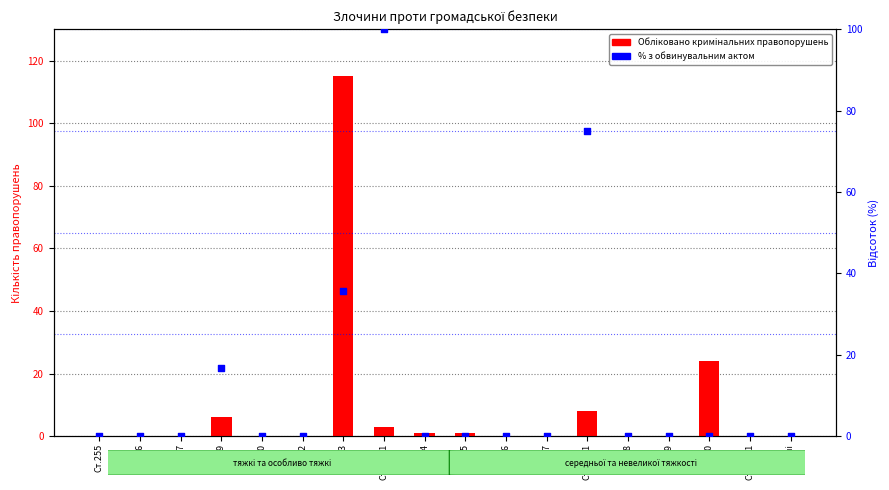

Which series contains the highest Y value?

Обліковано кримінальних правопорушень